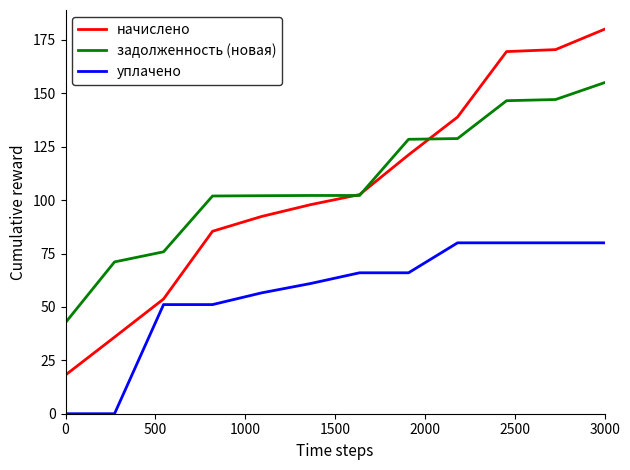

True or false: задолженность (новая) and уплачено cross at least once.

False